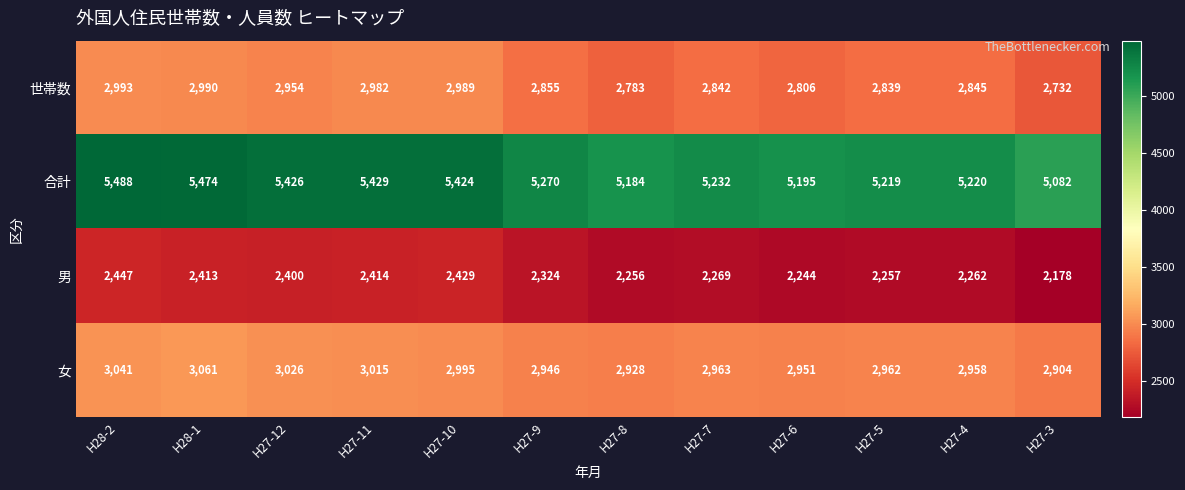

Which label corresponds to the largest value in the chart?

H28-2